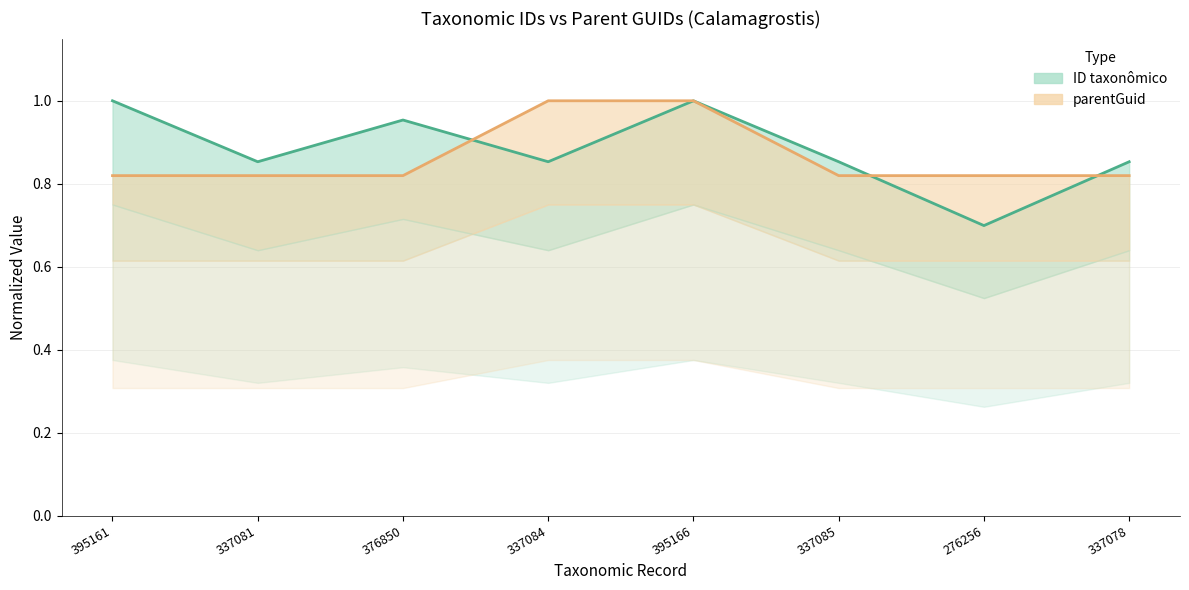

What is the label of the 1st point from the left?

395161